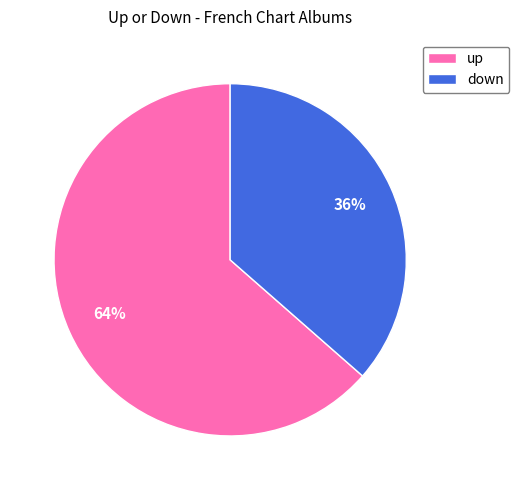

Is the sum of down and up greater than half?

Yes